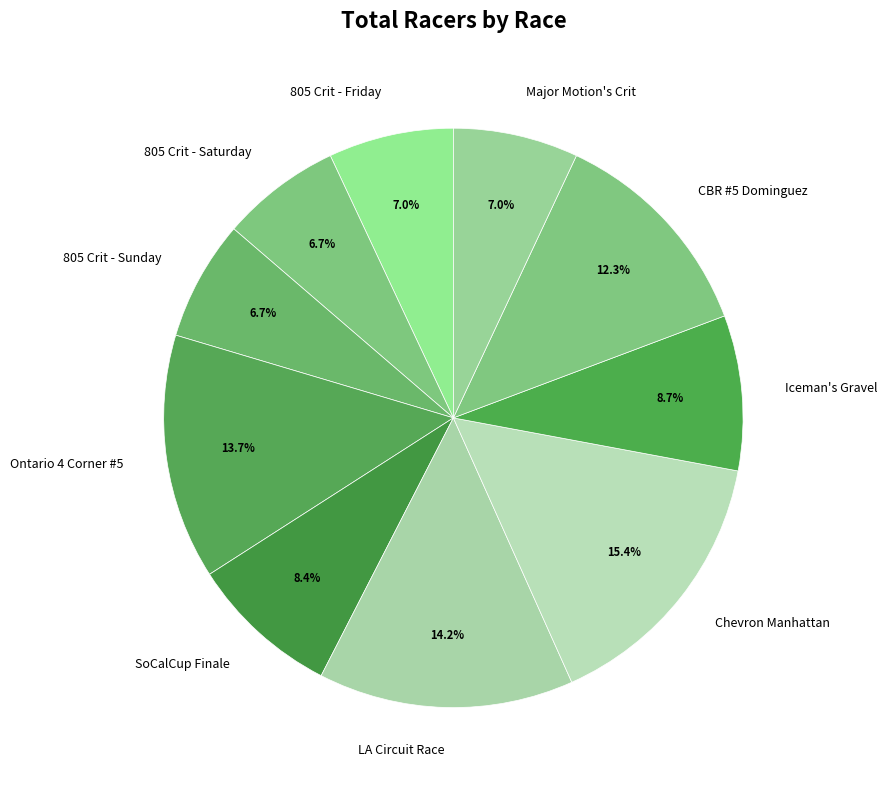

Approximately how many times larger is the value at Iceman's Gravel compared to 805 Crit - Friday?

1.2